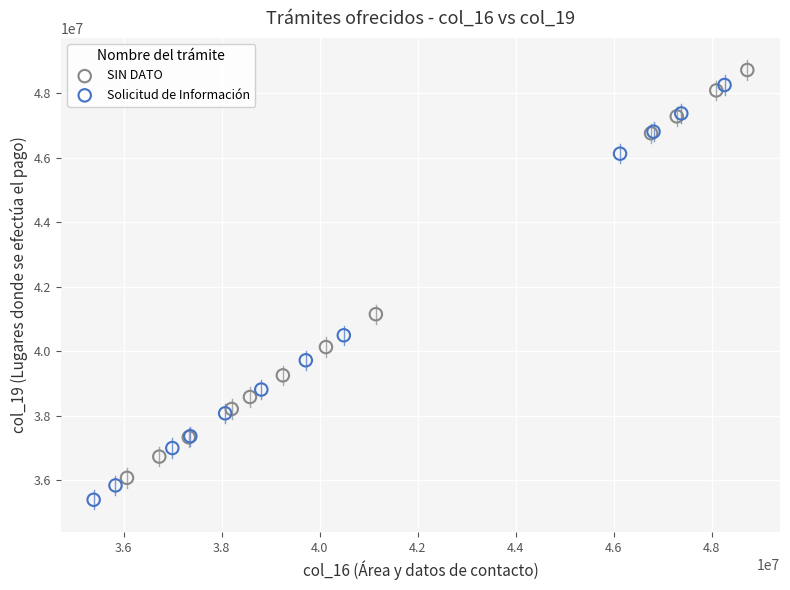

What are all the series names shown in the legend?

SIN DATO, Solicitud de Información